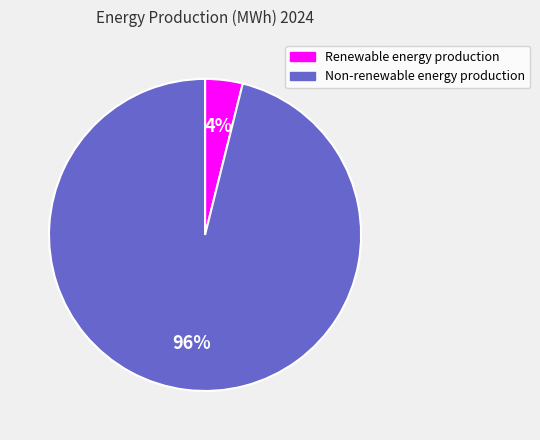

Which slice is the largest?

Non-renewable energy production